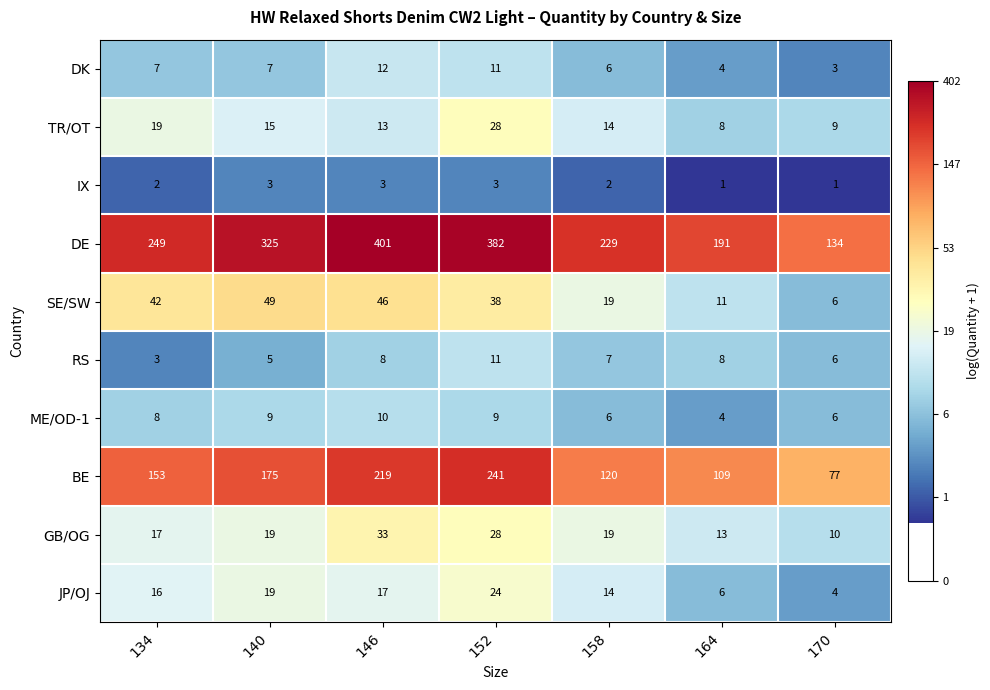

List the labels in order of SE/SW value, largest first.

140, 146, 134, 152, 158, 164, 170